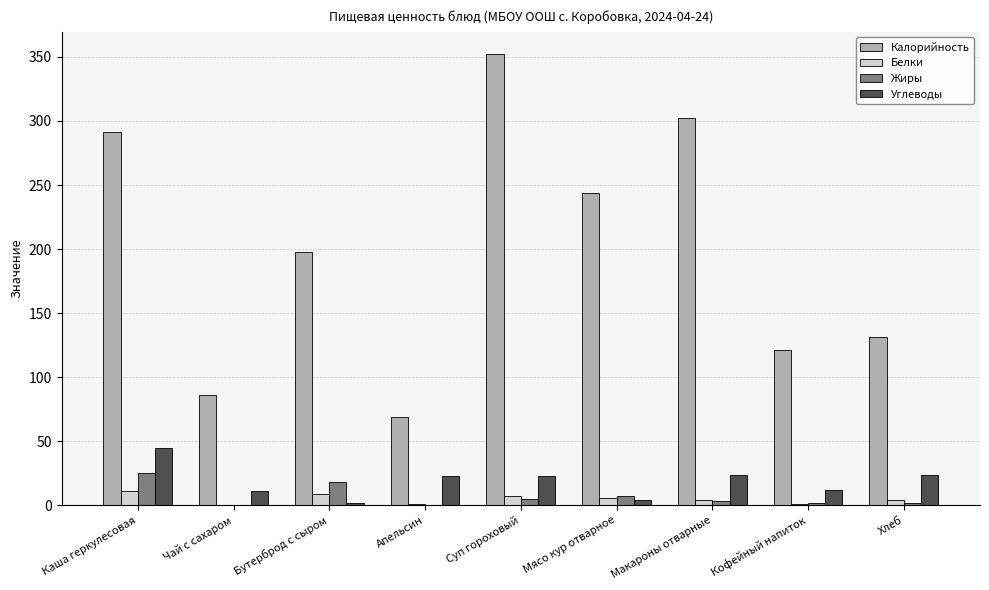

Which series changed the most between Апельсин and Суп гороховый?

Калорийность